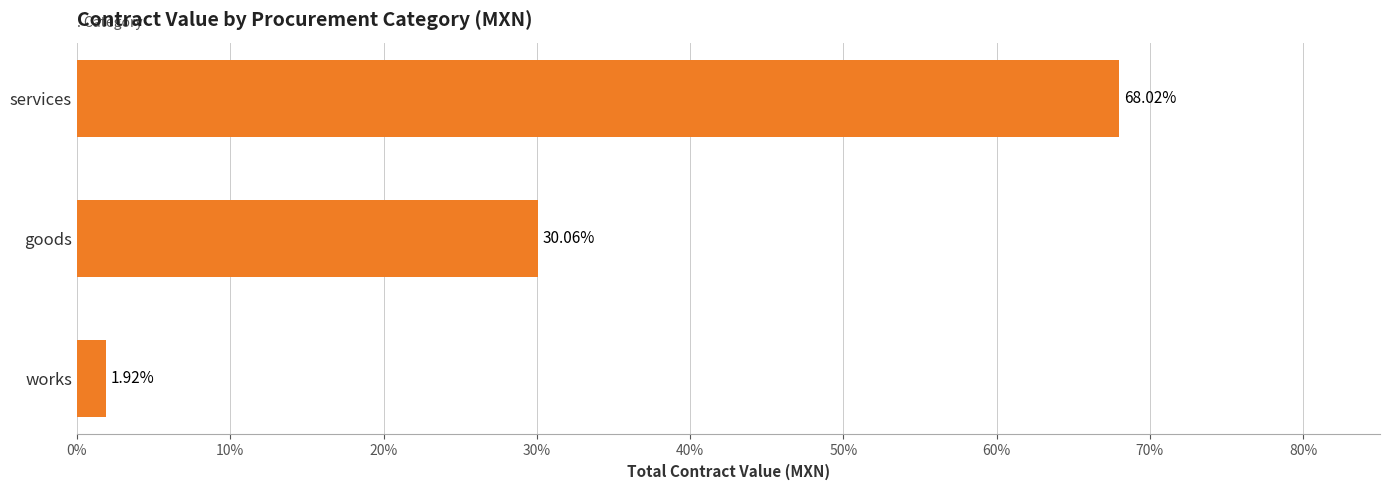

At which label is the value closest to 34?

goods